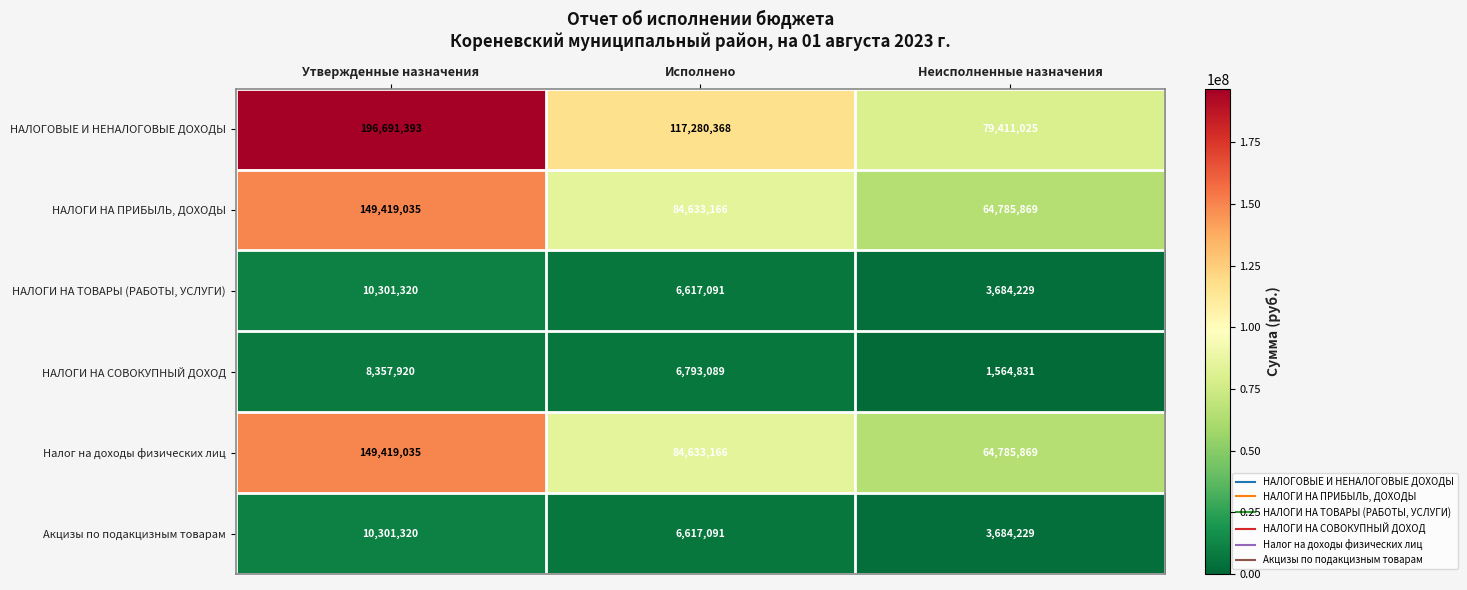

Reading right to left, transcribe all the data shown in this chart.

НАЛОГОВЫЕ И НЕНАЛОГОВЫЕ ДОХОДЫ: 79411025	117280368	196691393
НАЛОГИ НА ПРИБЫЛЬ, ДОХОДЫ: 64785869	84633166	149419035
НАЛОГИ НА ТОВАРЫ (РАБОТЫ, УСЛУГИ): 3684229	6617091	10301320
НАЛОГИ НА СОВОКУПНЫЙ ДОХОД: 1564831	6793089	8357920
Налог на доходы физических лиц: 64785869	84633166	149419035
Акцизы по подакцизным товарам: 3684229	6617091	10301320